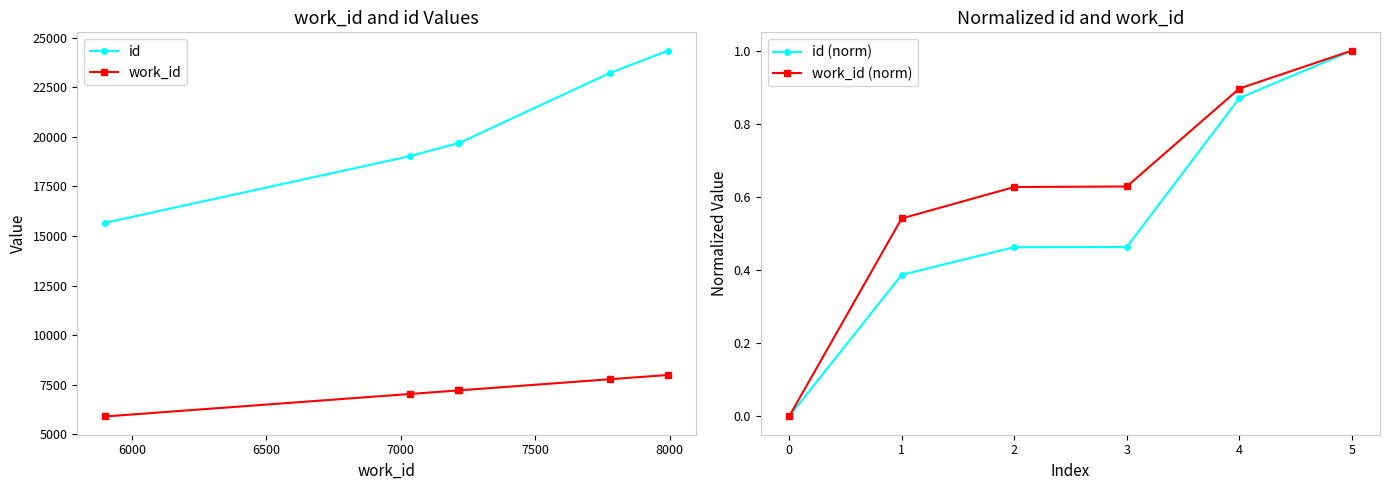

Is this an area chart (filled region under the line)?

No